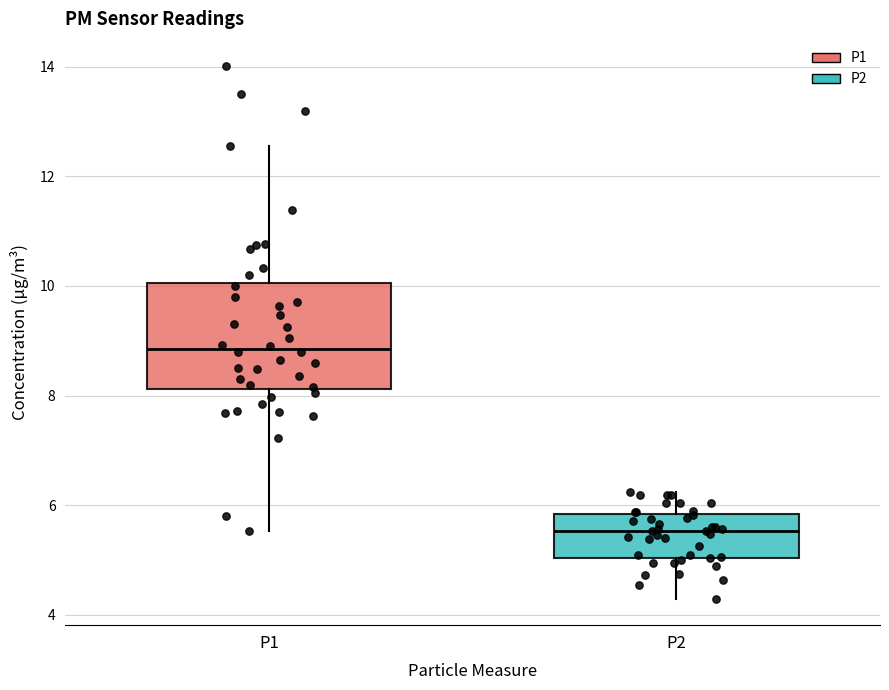

Comparing the boxes themselves (not the whiskers), which one is the tallest?

P1